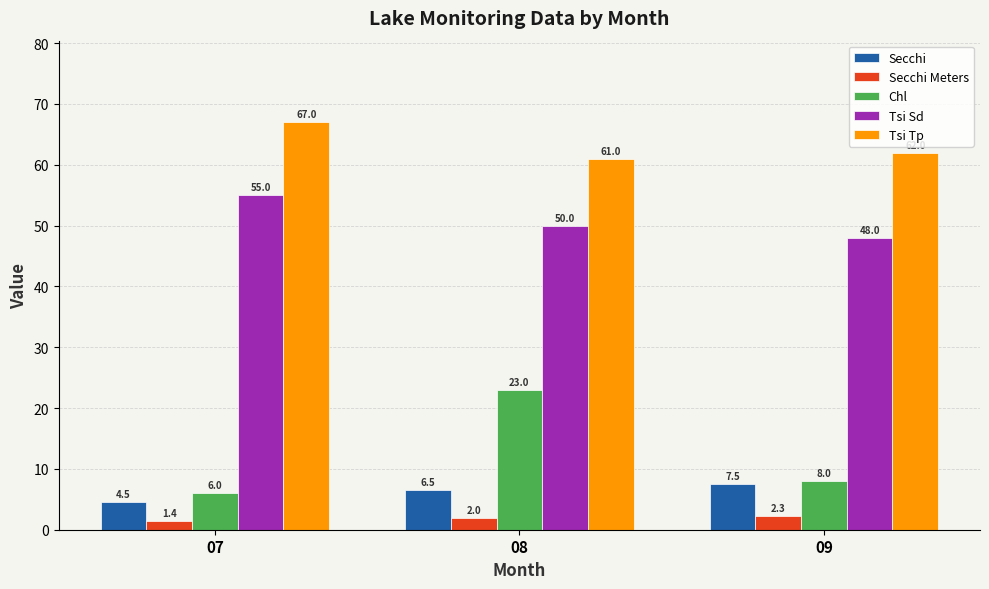

What is the lowest value of the Tsi Tp series?

61.0